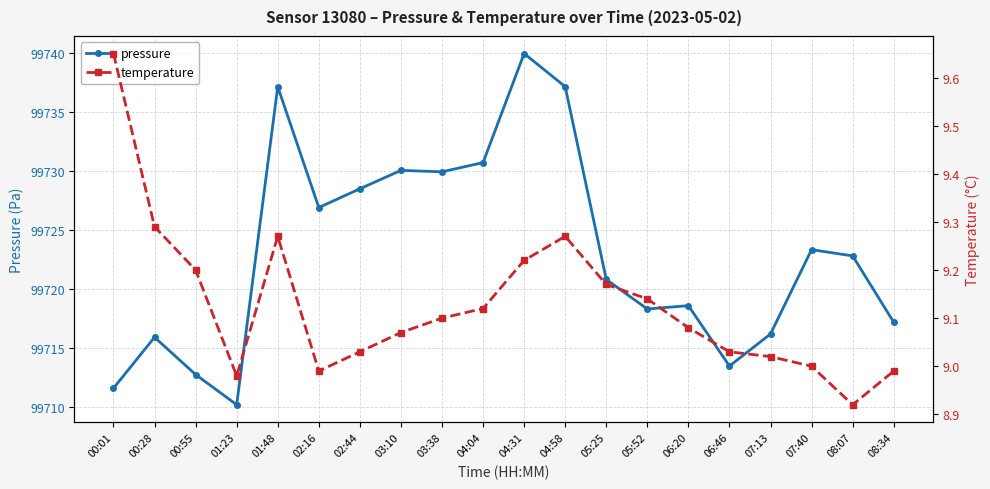

True or false: pressure and temperature intersect in this chart.

False